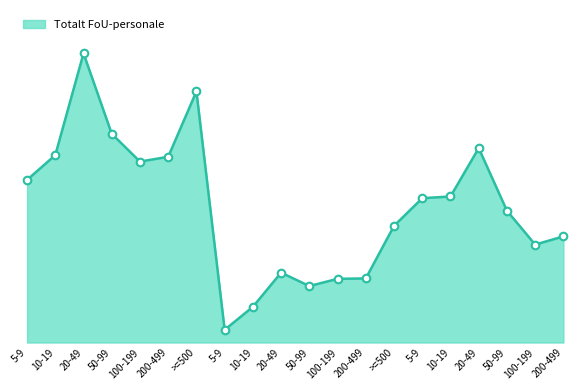

What is the change in value from 20-49 to 100-199?

-188